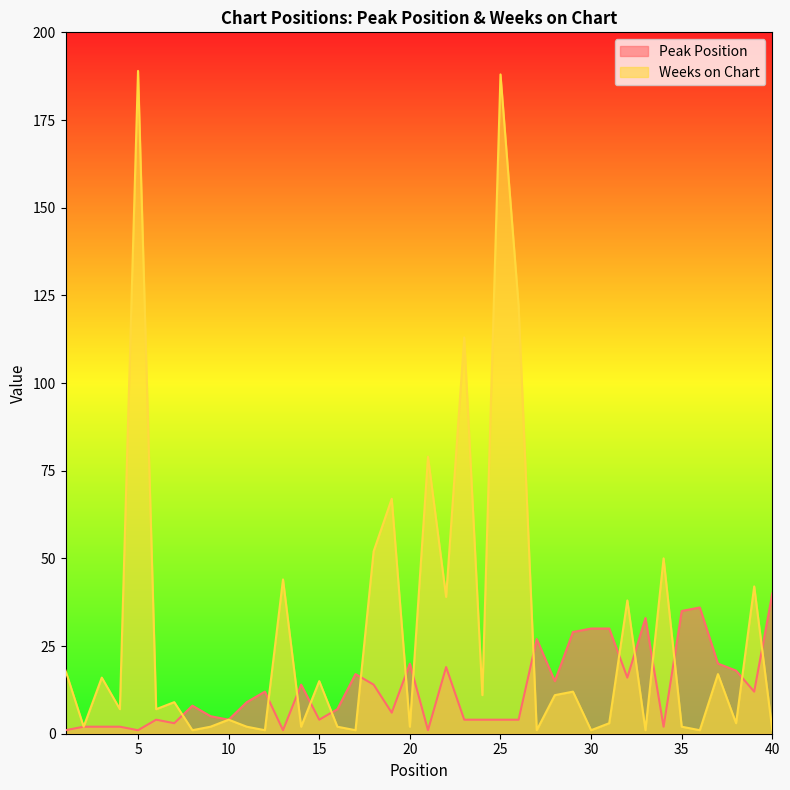

What is the approximate value of Weeks on Chart at 23, to the nearest 50?

100